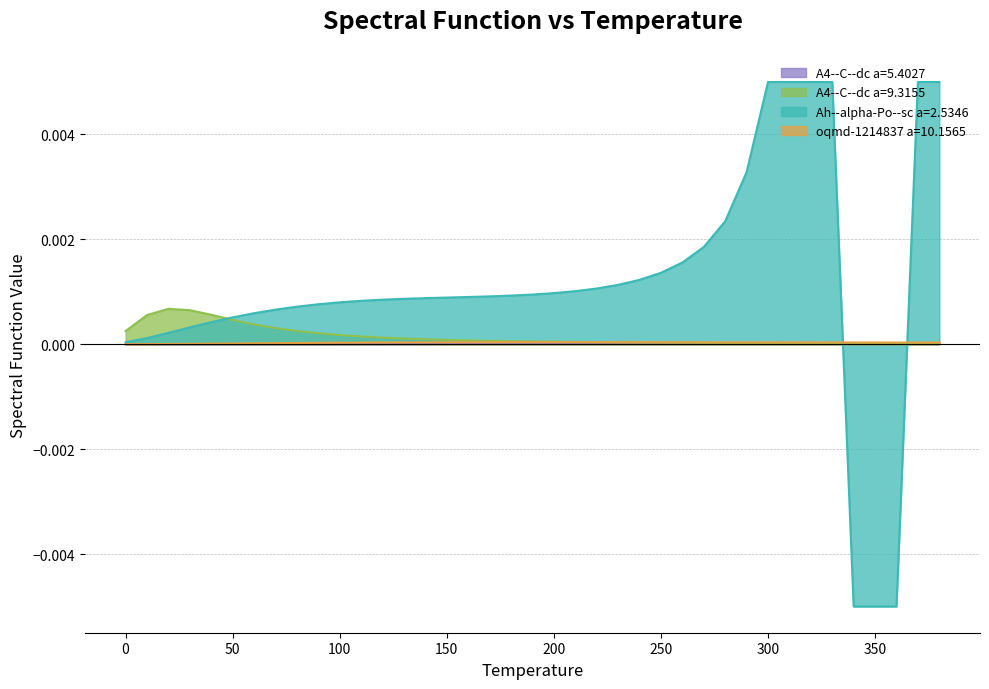

Is the value of A4--C--dc a=5.4027 at 110 greater than the value of A4--C--dc a=9.3155 at 370?

No